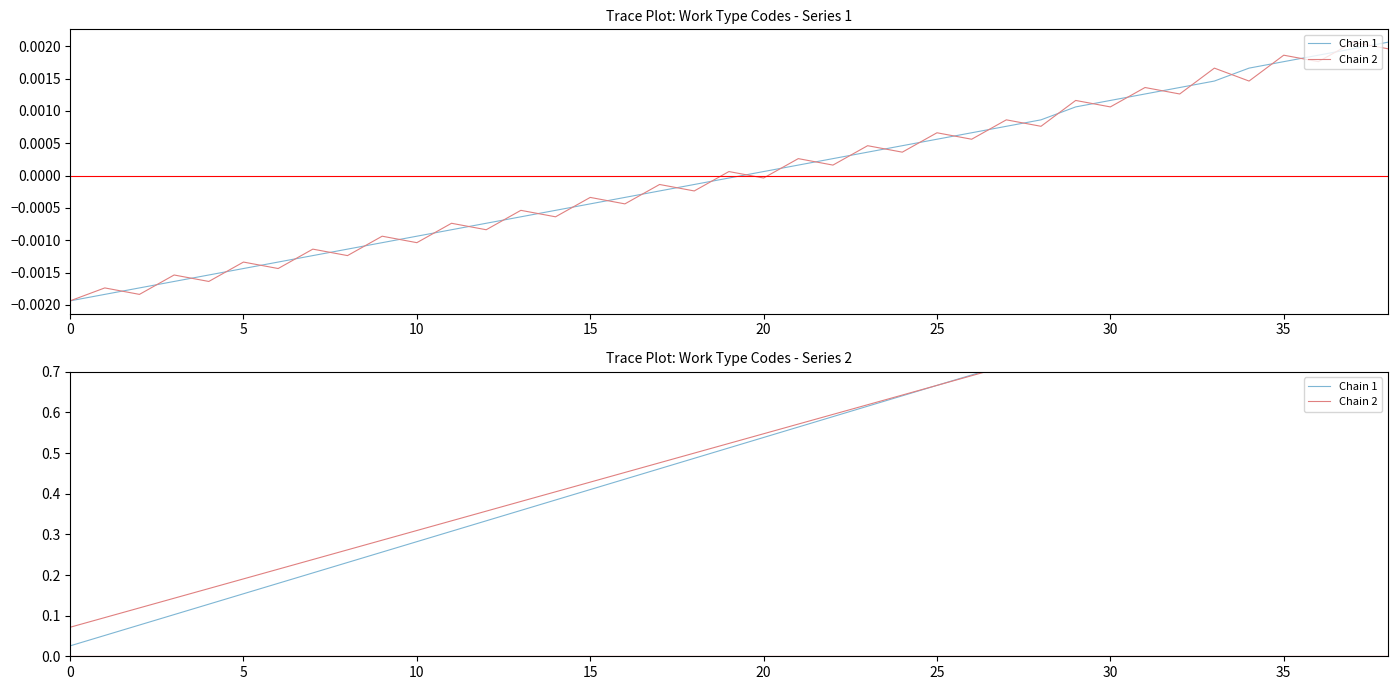

Which series has the widest spread of values?

Chain 1